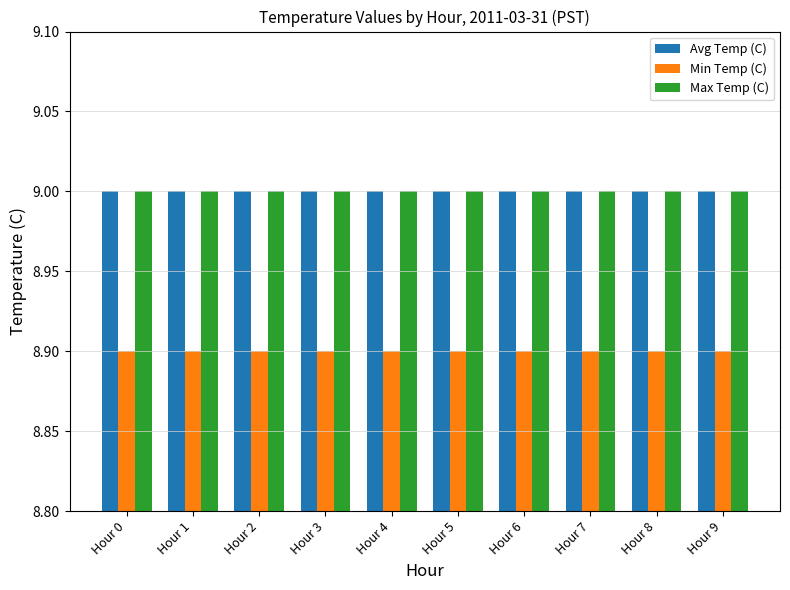

What is the average value of the Min Temp (C) series?

8.9